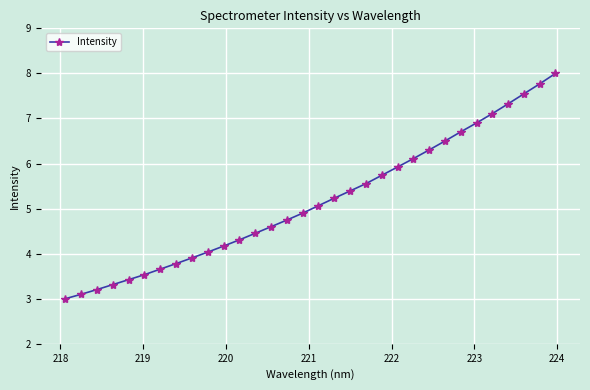

What is the value of the 3rd point from the left?

3.2